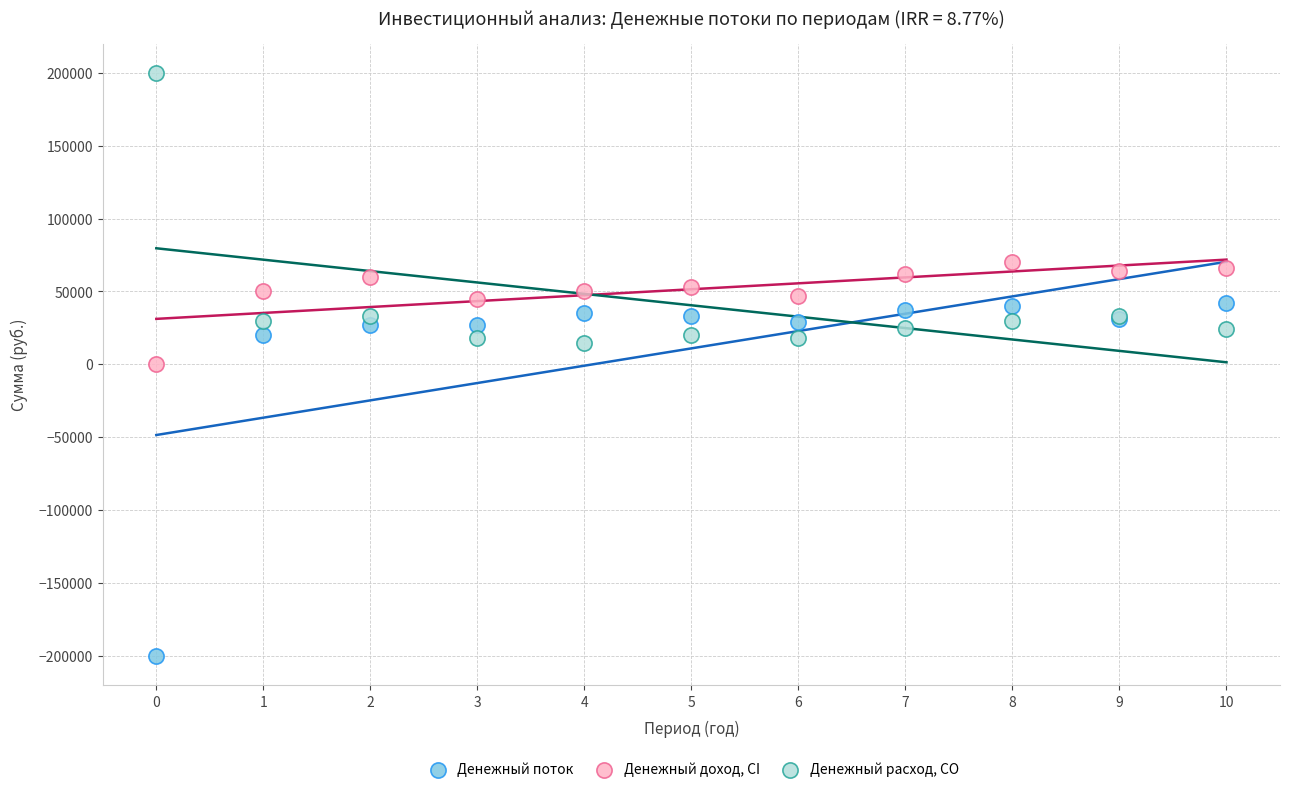

Which series has the largest Y range (max minus min)?

Денежный поток